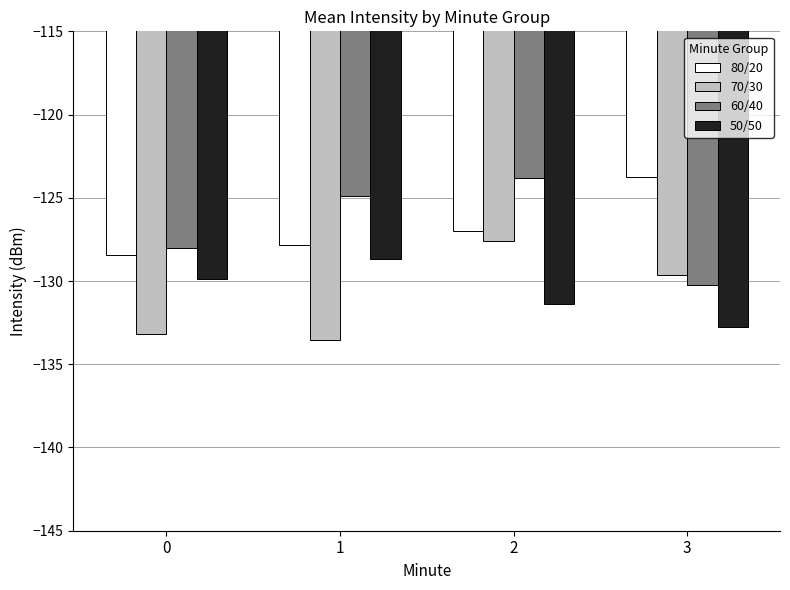

What is the smallest value displayed?

-133.6